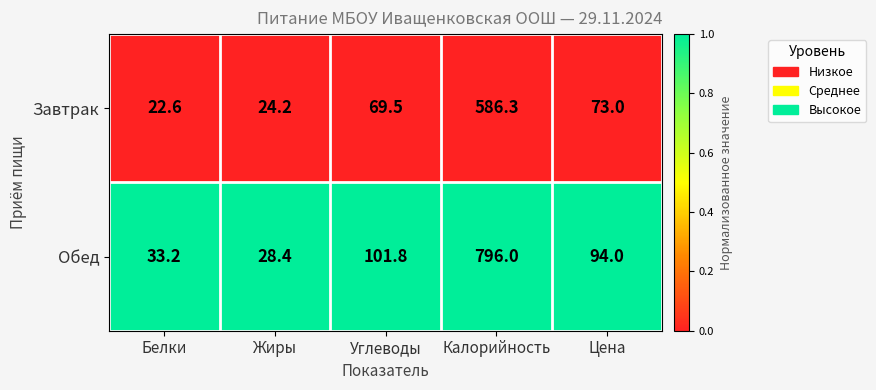

Is it true that Завтрак equals 22.6 at Белки?

True